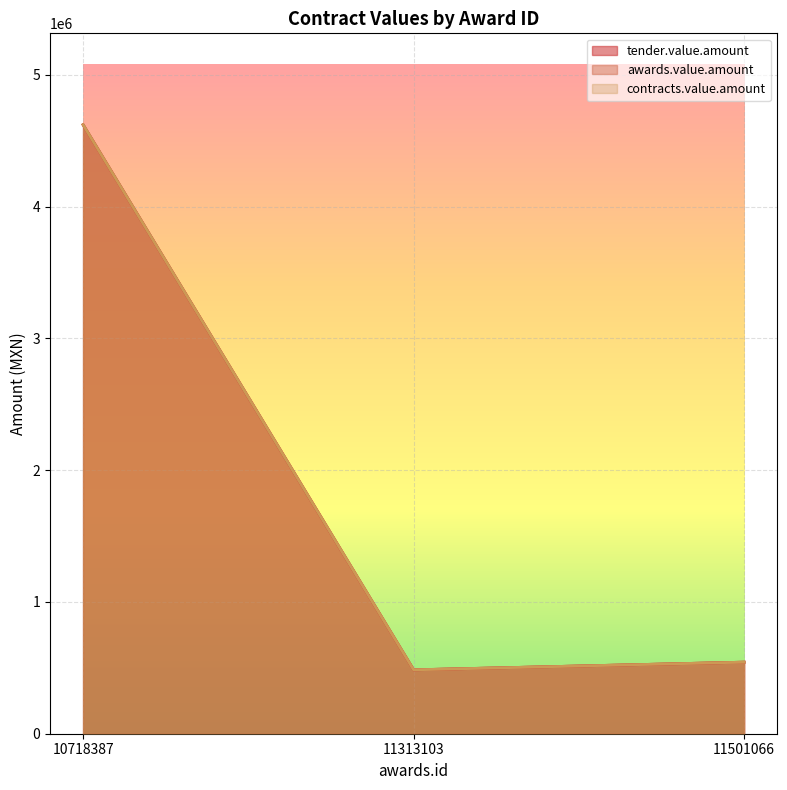

Reading left to right, transcribe all the data shown in this chart.

tender.value.amount: 4621229.7	484762.7	542978.0
awards.value.amount: 4621229.7	484762.7	542978.0
contracts.value.amount: 4621229.7	484762.7	542978.0